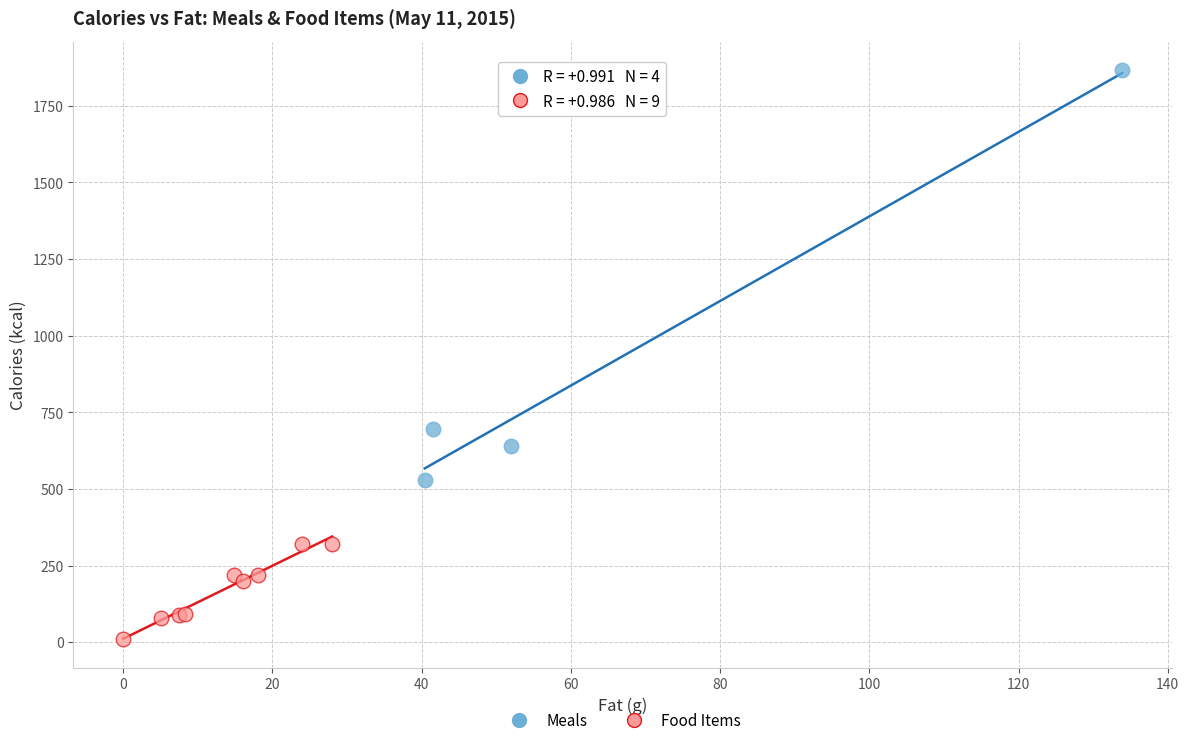

Which series contains the lowest Y value?

Food Items